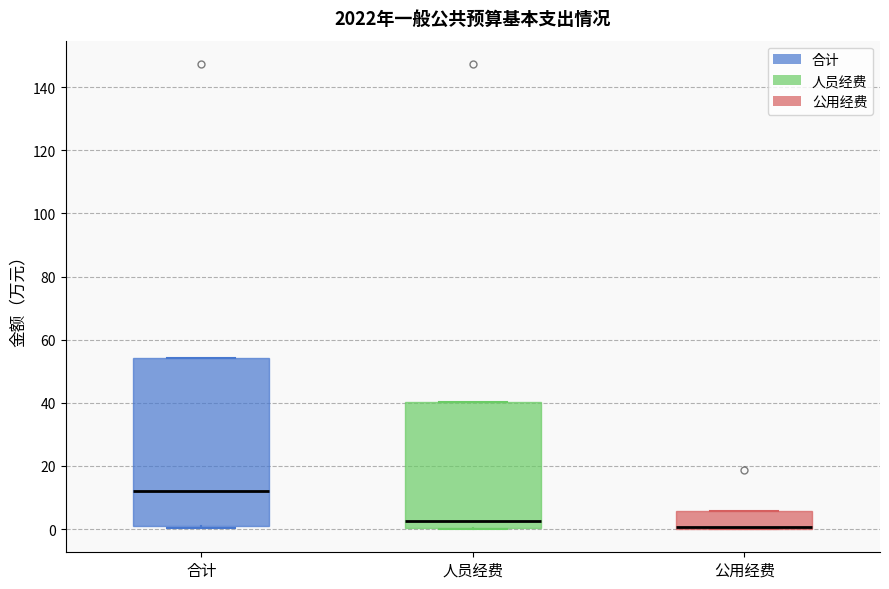

Reading left to right, read every box against the y-axis: the position of its median line, the range the box covers, and the ends of its whiskers. The values are not printed on the chart, so give them approximately, as read against the axis.

合计: median 12, box 2 to 54, whiskers 0 to 54
人员经费: median 2, box 0 to 40, whiskers 0 to 40
公用经费: median 0 (drawn on the box's lower edge), box 0 to 6, whiskers 0 to 6